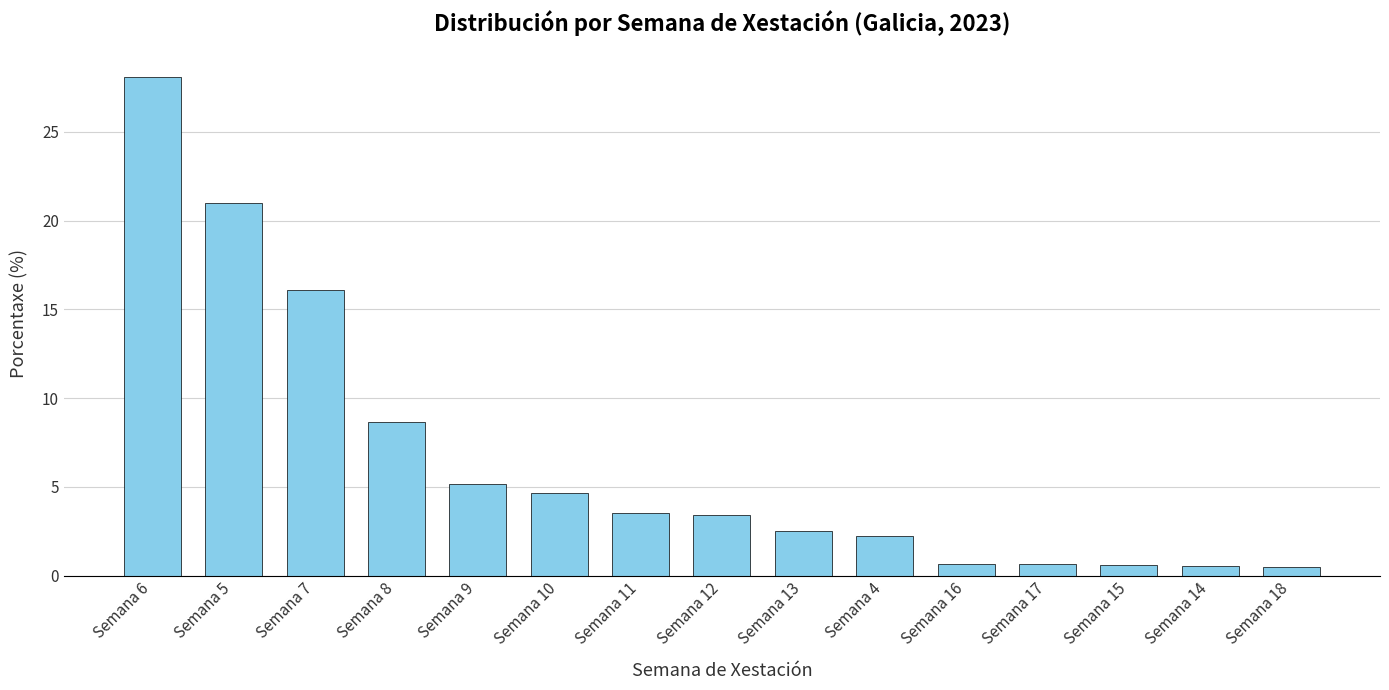

Where is the data nearest to the value 14?

Semana 7